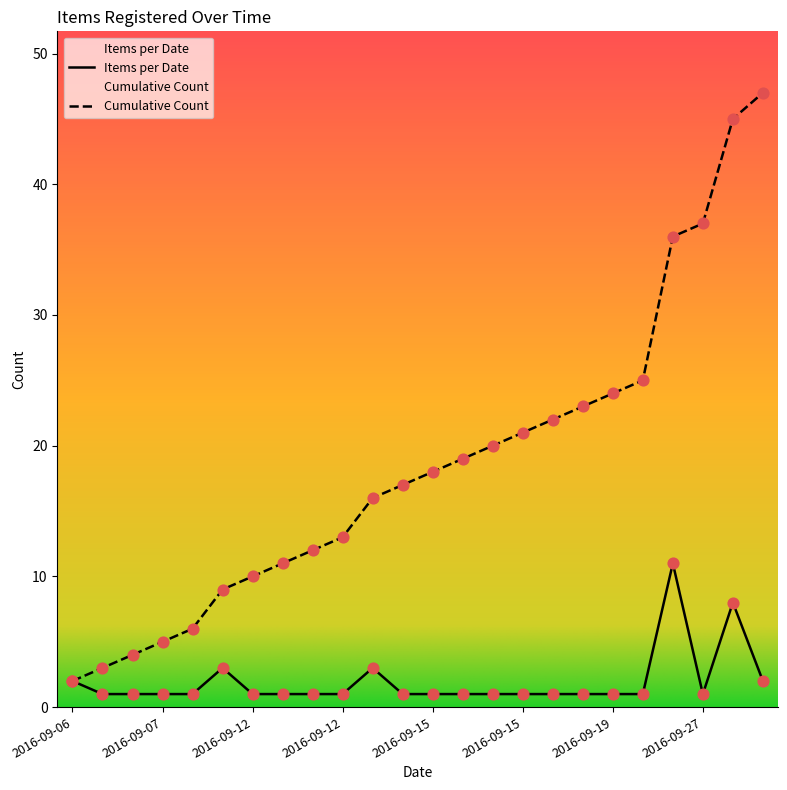

At how many categories does at least one series exceed 39?

2